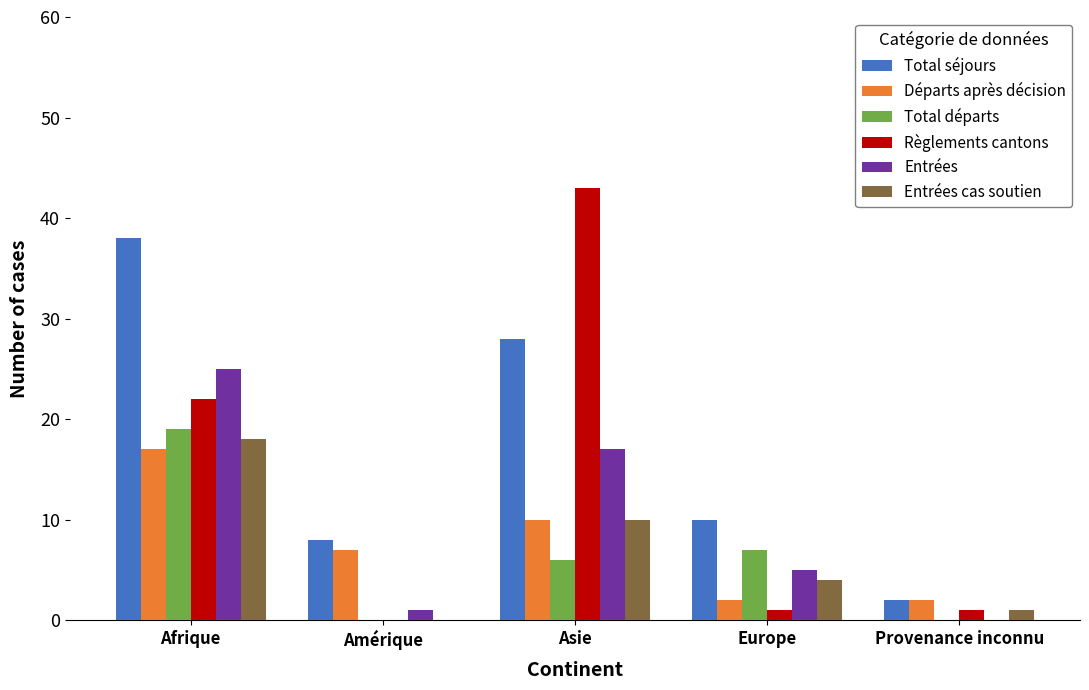

At which label does Règlements cantons first exceed 1?

Afrique